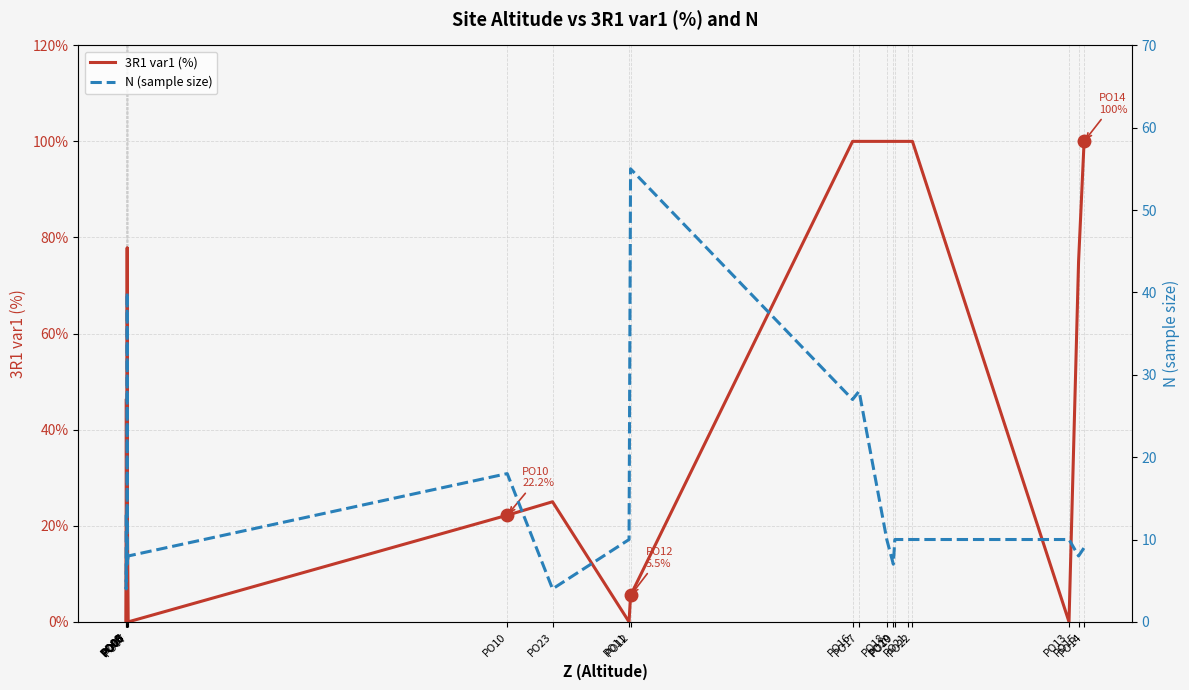

Where is the first local minimum for 3R1 var1 (%)?

PO09